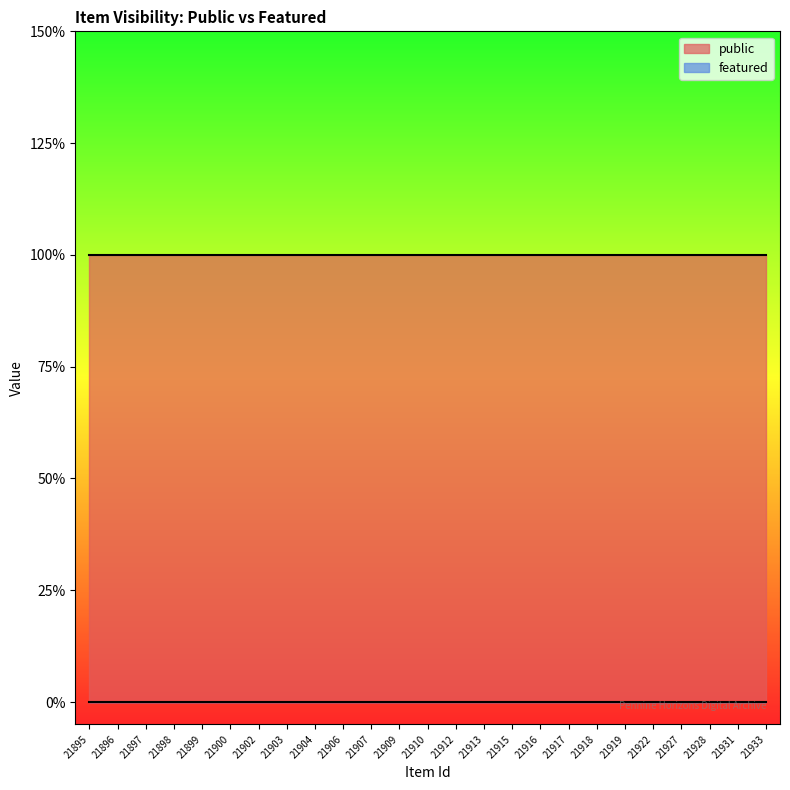

What is the greatest value displayed?

1